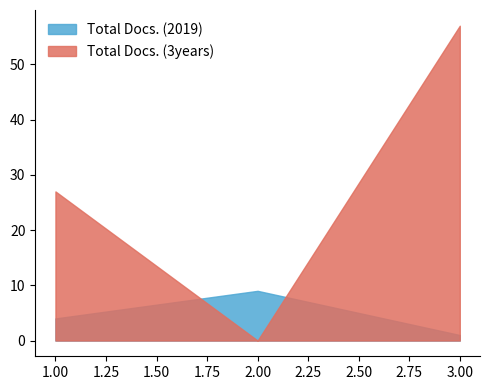

Which label corresponds to the smallest value in the chart?

2.00